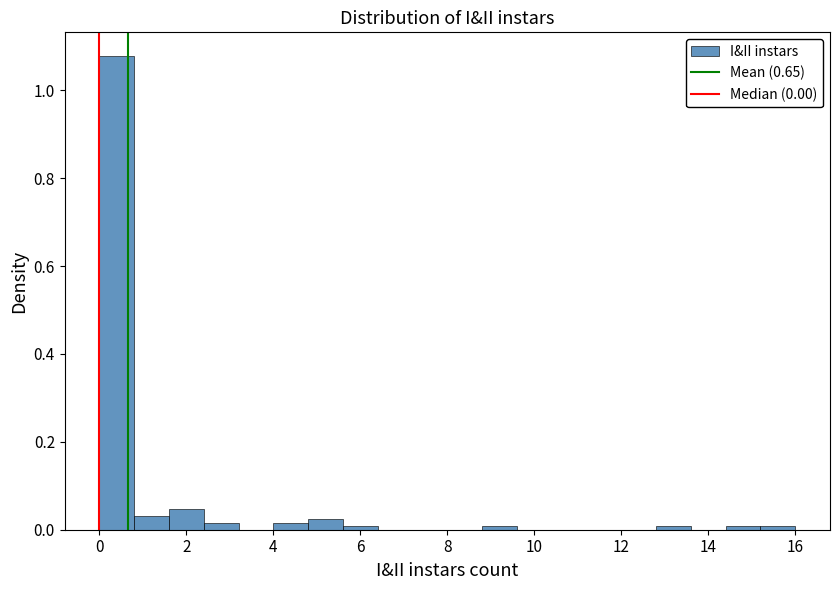

What is the height of the bar covering 0.8 to 1.6 on the x-axis? The values are not printed on the chart, so give them approximately, as read against the axis.

0.04